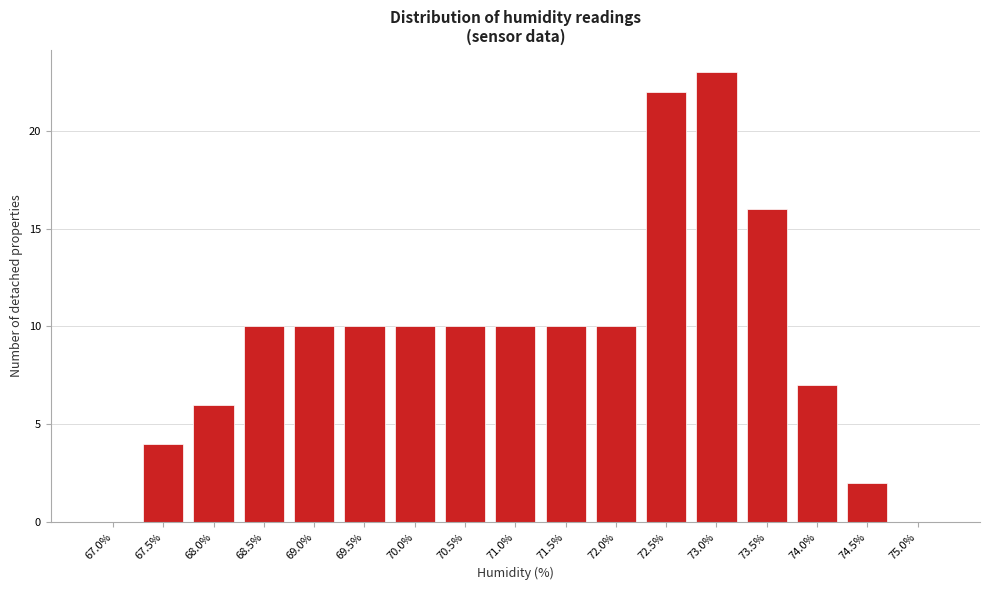

Reading left to right, extract all data points from this chart.

67.0%=0	67.5%=4	68.0%=6	68.5%=10	69.0%=10	69.5%=10	70.0%=10	70.5%=10	71.0%=10	71.5%=10	72.0%=10	72.5%=22	73.0%=23	73.5%=16	74.0%=7	74.5%=2	75.0%=0